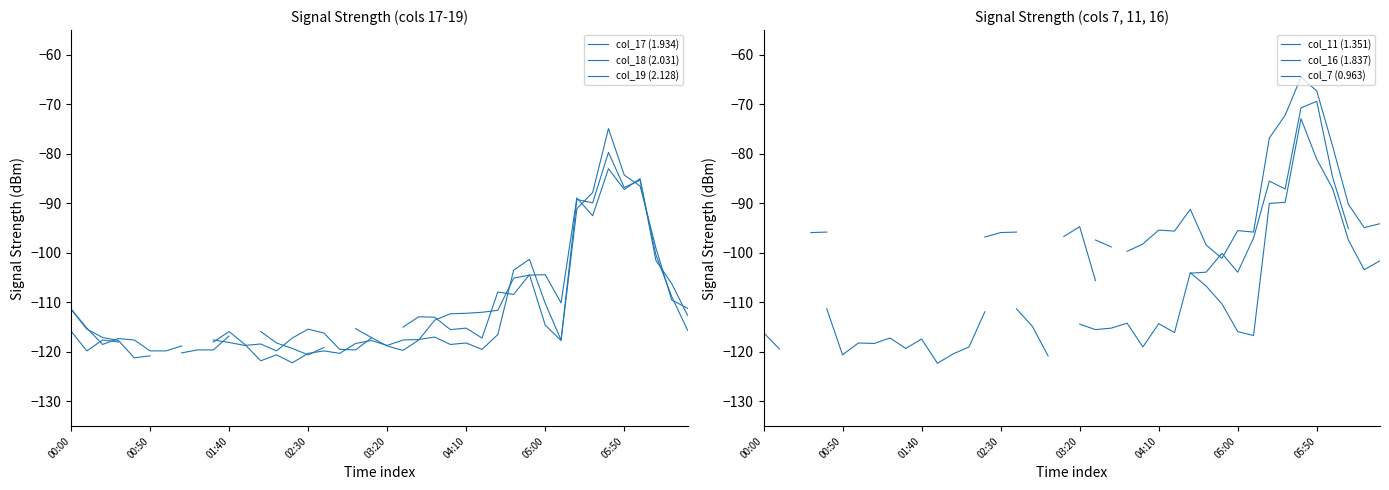

What are all the series names shown in the legend?

col_17 (1.934), col_18 (2.031), col_19 (2.128), col_11 (1.351), col_16 (1.837), col_7 (0.963)